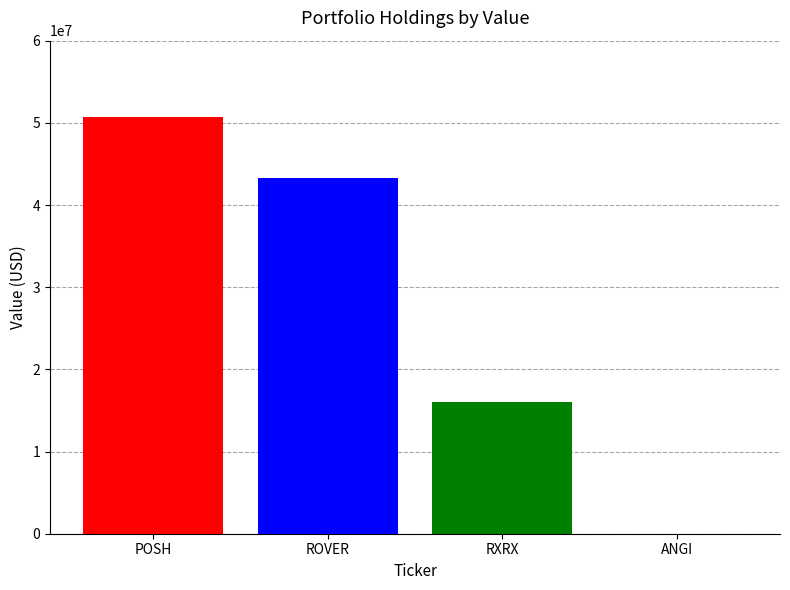

Is it true that the value at POSH is 71843511?

False